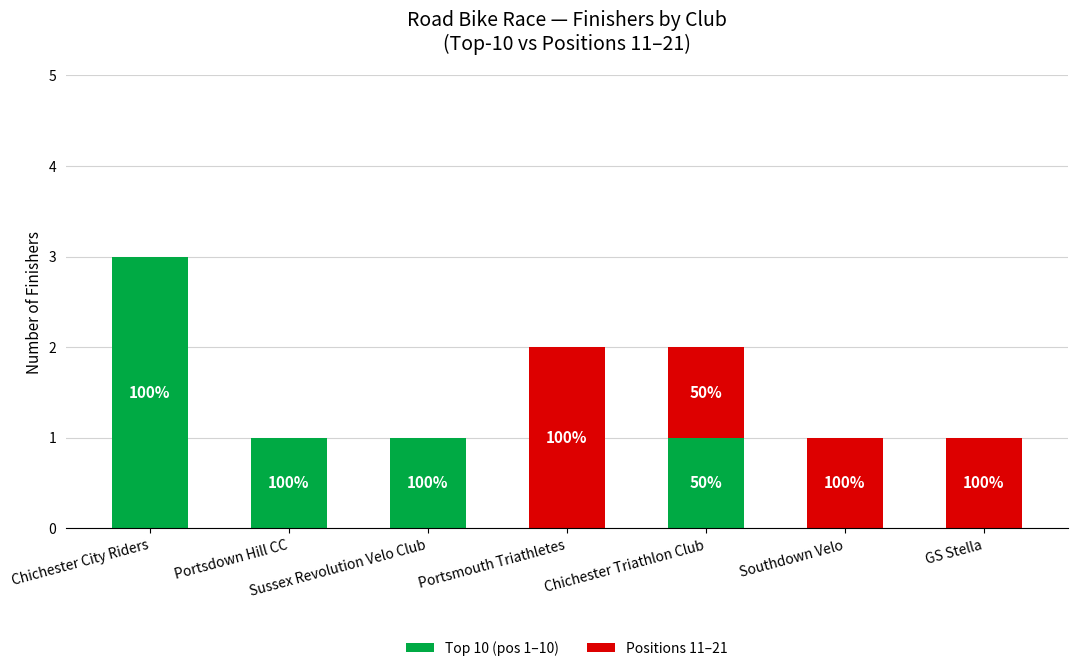

Between Portsmouth Triathletes and GS Stella, which is larger?

Portsmouth Triathletes